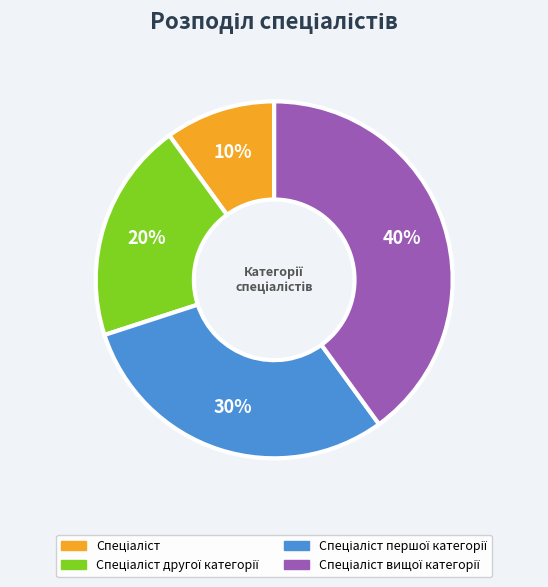

To the nearest percent, what is the difference between the largest and smallest slice percentages?

30%